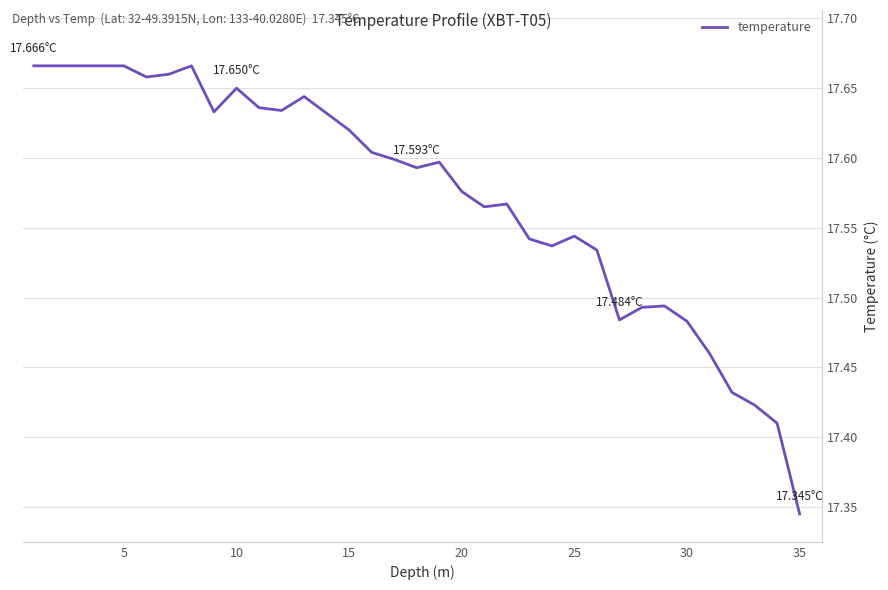

Count the values in the range 17 to 18.

35